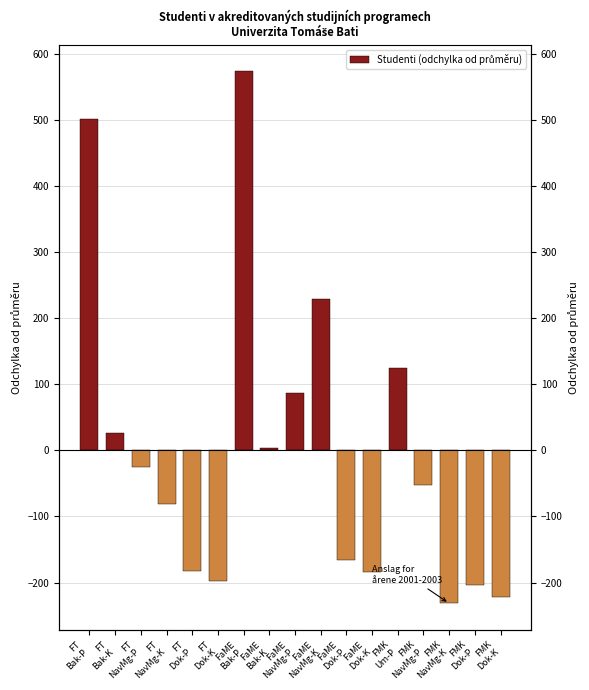

At which category does the chart reach its peak across all series?

FaME
Bak-P